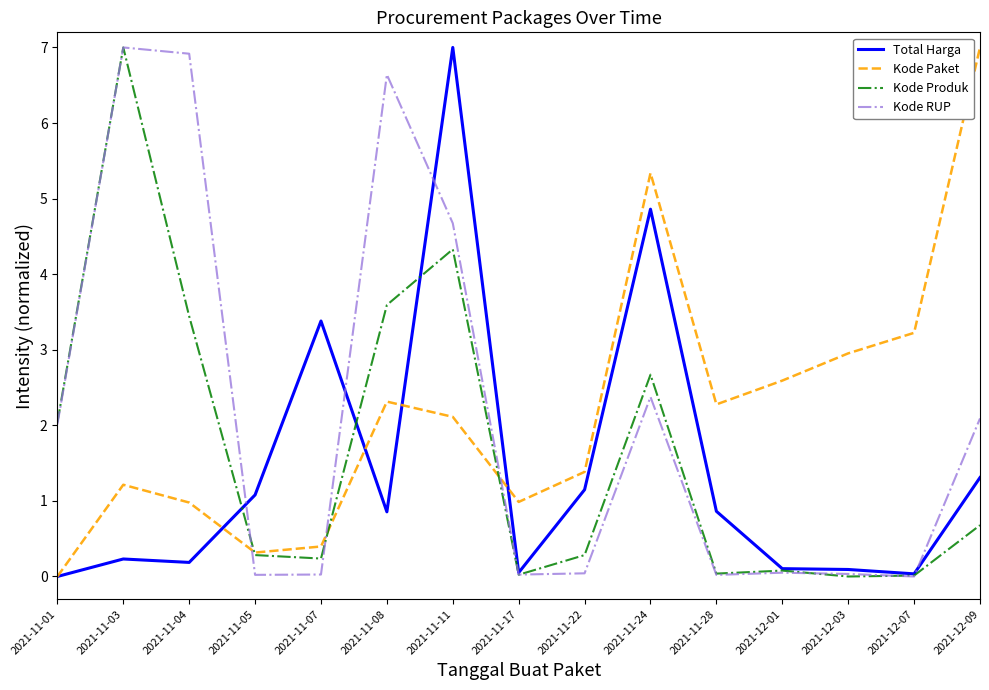

At which label does Kode RUP reach its peak?

2021-11-03